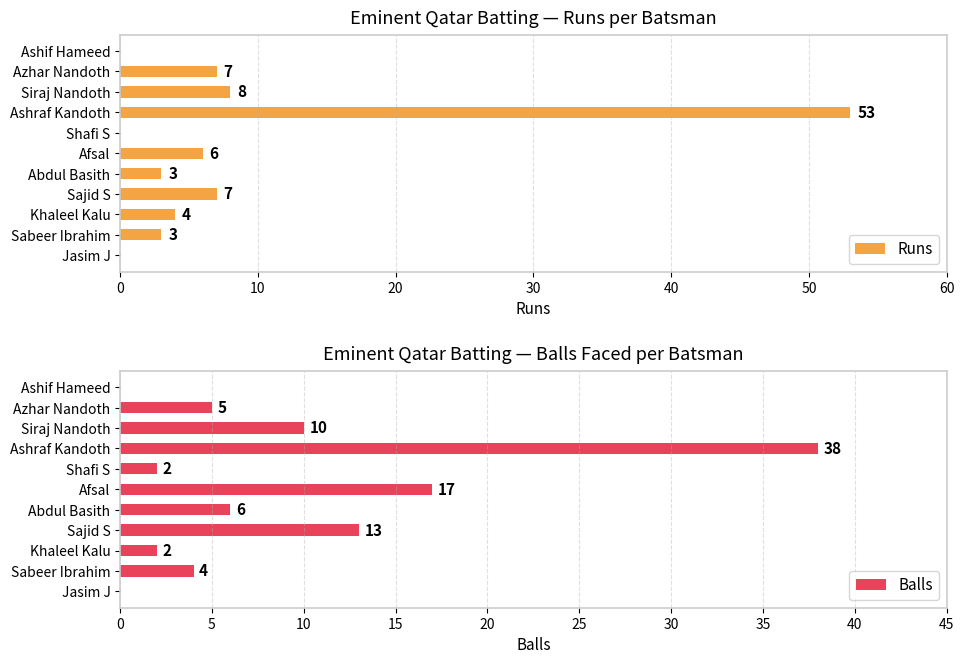

The value of Runs at 60 is 5. True or false?

False